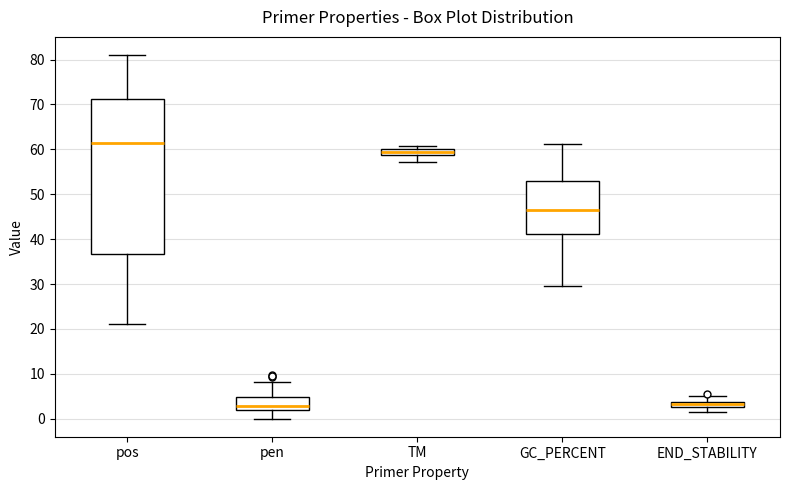

Where does the median line of the box for GC_PERCENT sit on the y-axis? The values are not printed on the chart, so give them approximately, as read against the axis.

47